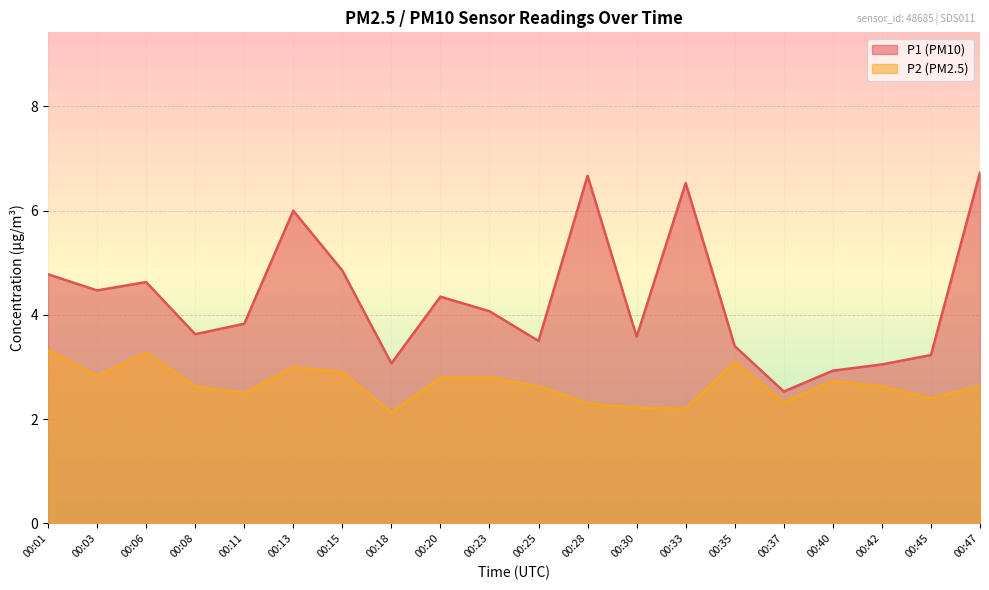

What are all the series names shown in the legend?

P1 (PM10), P2 (PM2.5)